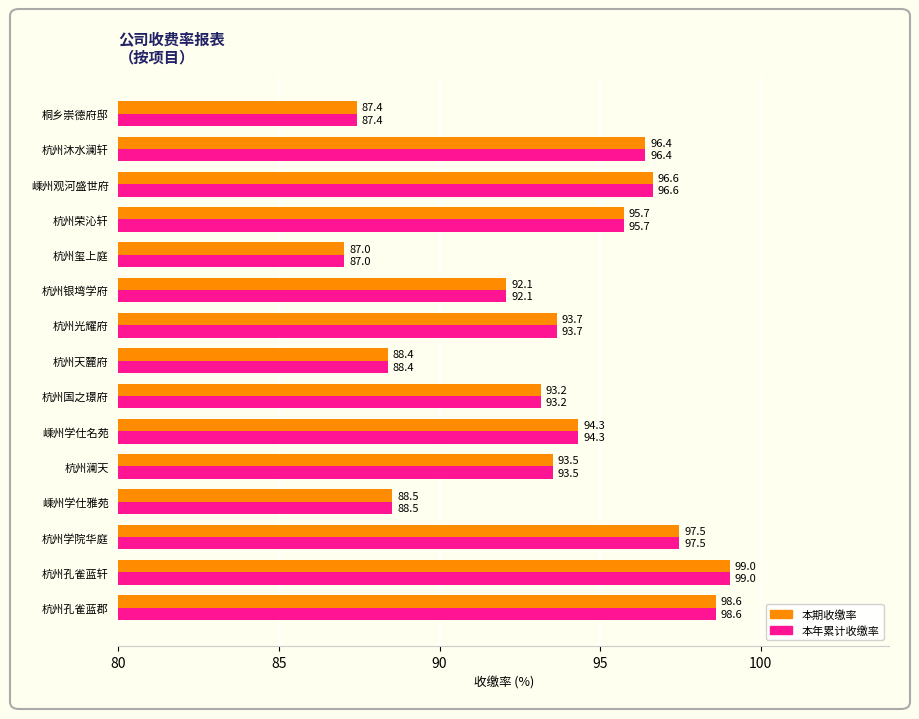

List the labels in order of 本年累计收缴率 value, largest first.

杭州孔雀蓝轩, 杭州孔雀蓝郡, 杭州学院华庭, 嵊州观河盛世府, 杭州沐水澜轩, 杭州荣沁轩, 嵊州学仕名苑, 杭州光耀府, 杭州澜天, 杭州国之璟府, 杭州银塆学府, 嵊州学仕雅苑, 杭州天麓府, 桐乡崇德府邸, 杭州玺上庭